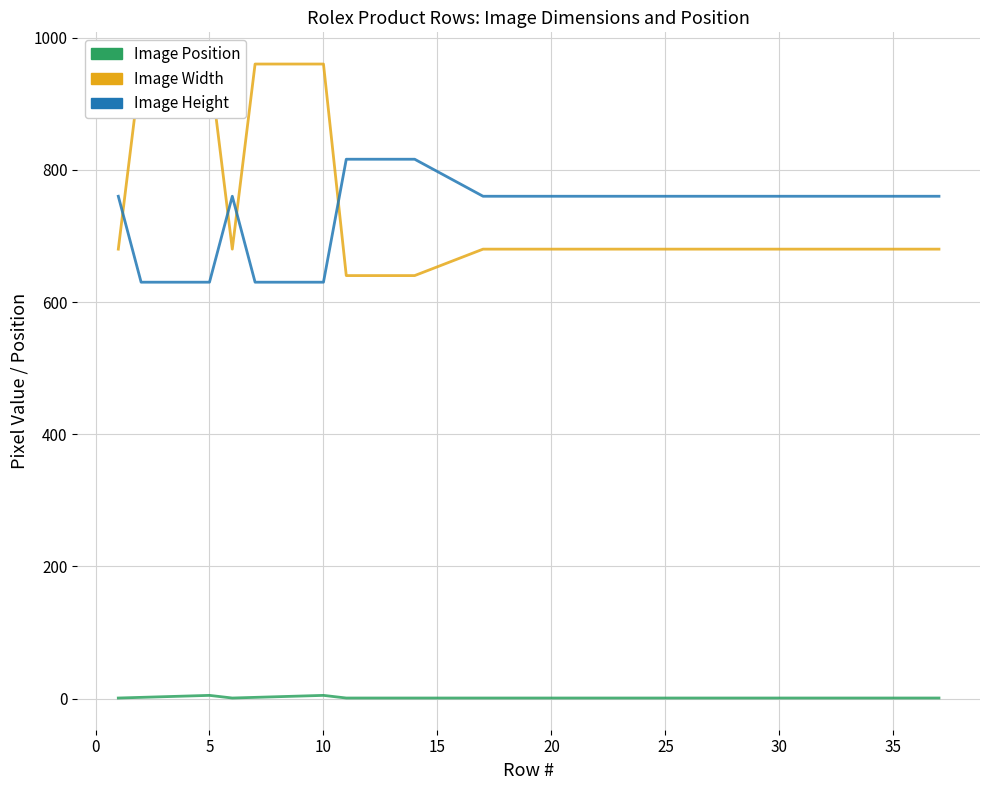

What is the average value of the Image Position series?

2